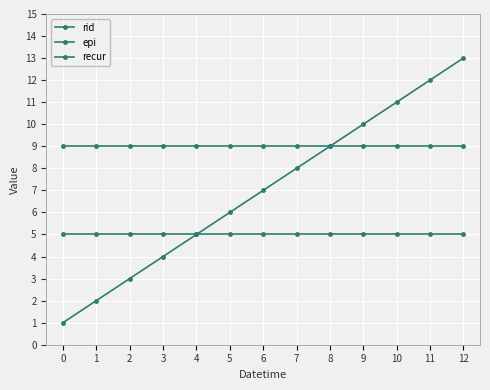

Reading right to left, transcribe all the data shown in this chart.

rid: 13	12	11	10	9	8	7	6	5	4	3	2	1
epi: 5	5	5	5	5	5	5	5	5	5	5	5	5
recur: 9	9	9	9	9	9	9	9	9	9	9	9	9